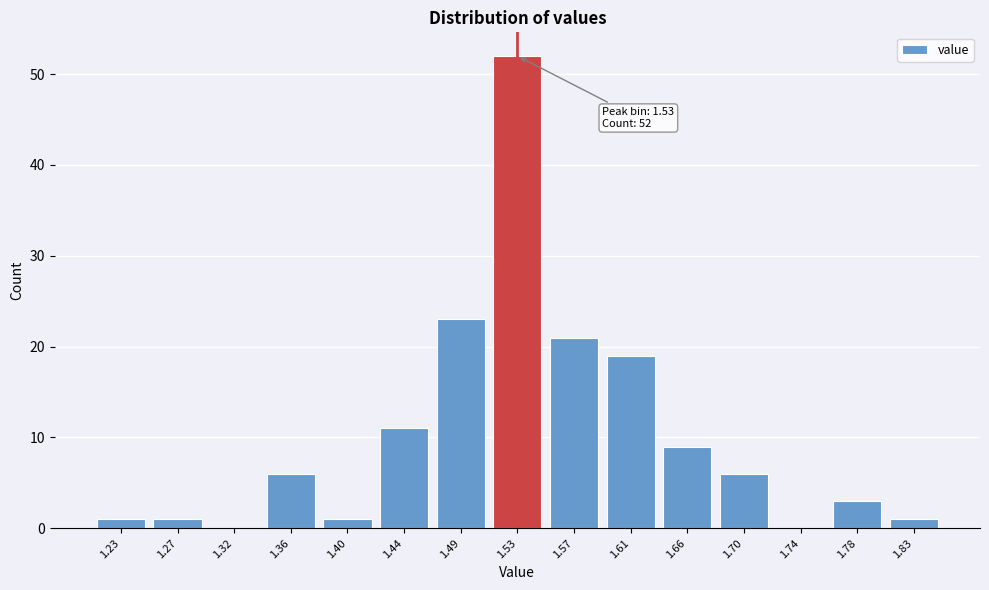

Reading left to right, extract all data points from this chart.

1.23=1	1.27=1	1.32=0	1.36=6	1.40=1	1.44=11	1.49=23	1.53=52	1.57=21	1.61=19	1.66=9	1.70=6	1.74=0	1.78=3	1.83=1